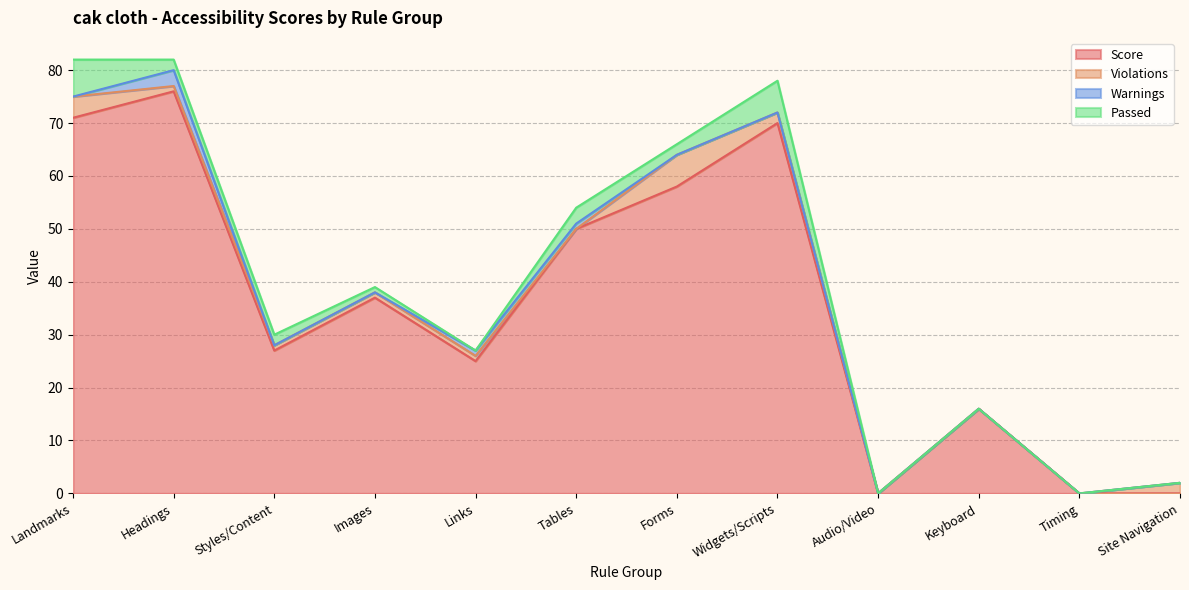

How many series are shown in this chart?

4